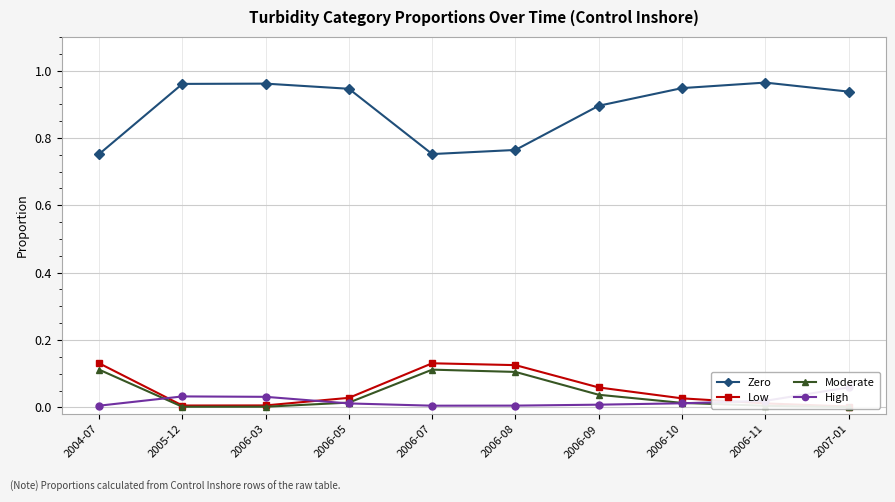

Where is the first local minimum for Zero?

2006-07